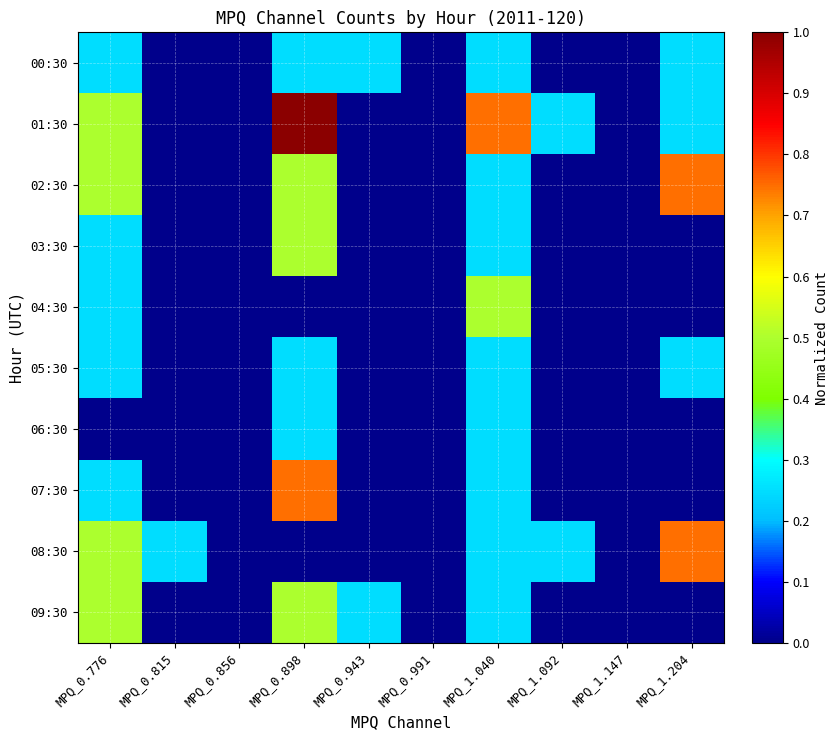

How many values in the 03:30 series exceed 0?

3